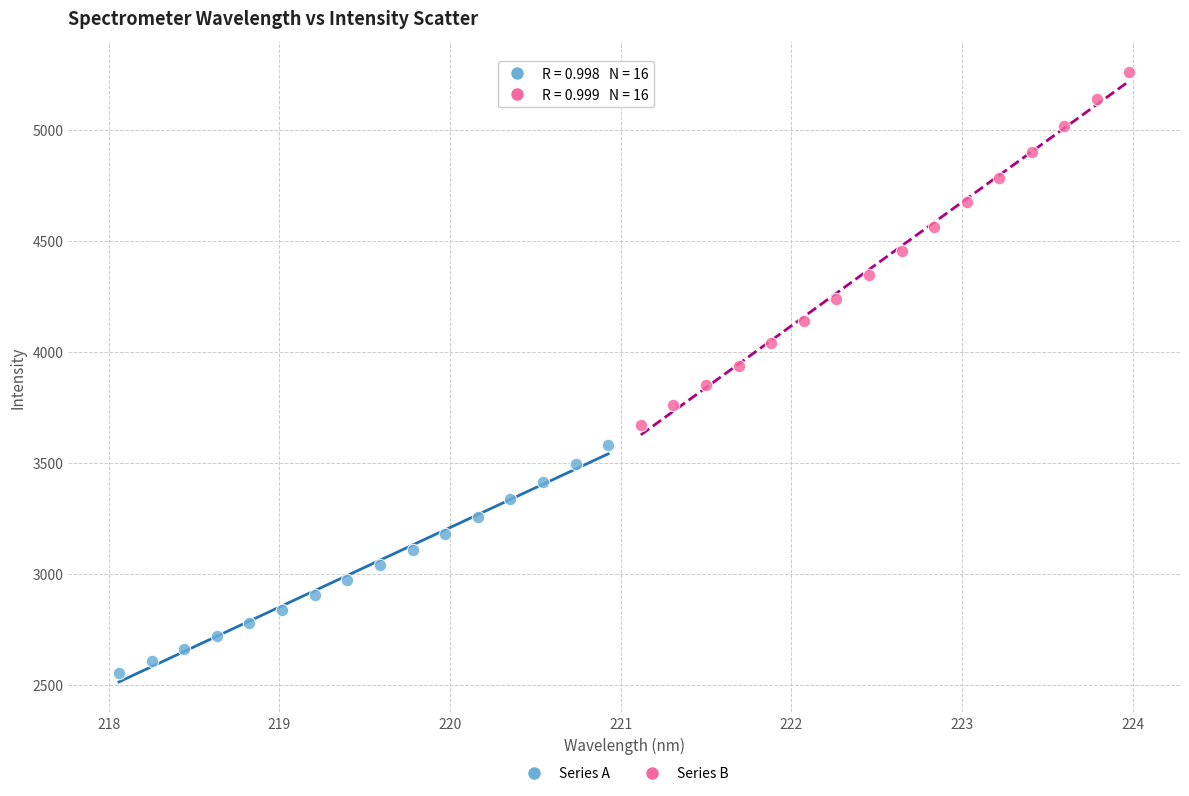

Which series has the largest Y range (max minus min)?

Series B